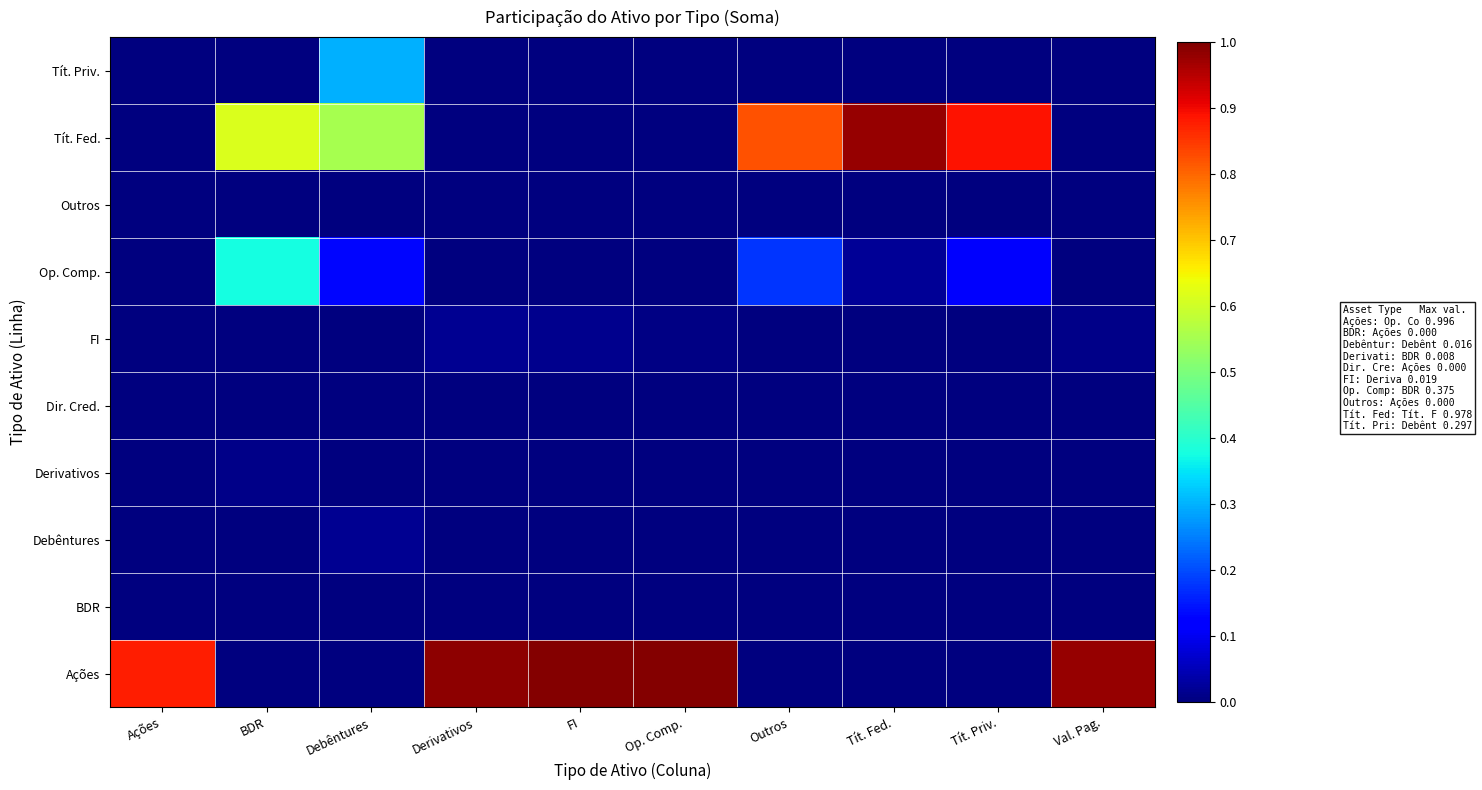

How many series are shown in this chart?

10